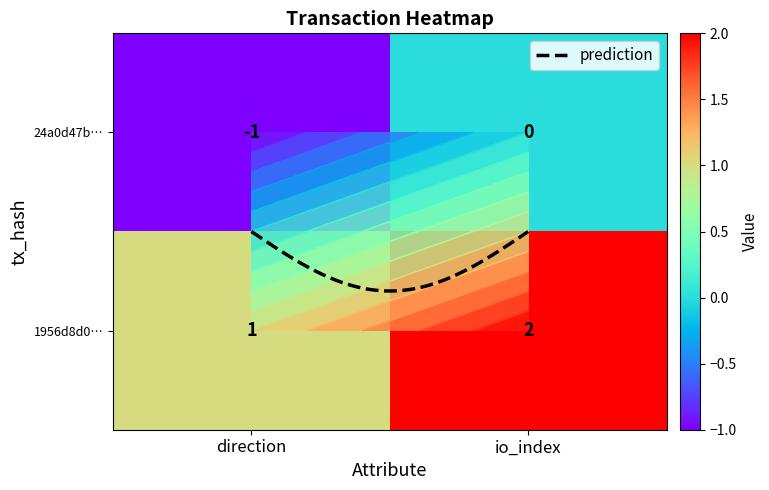

Between 1 and 0, which is larger?

1